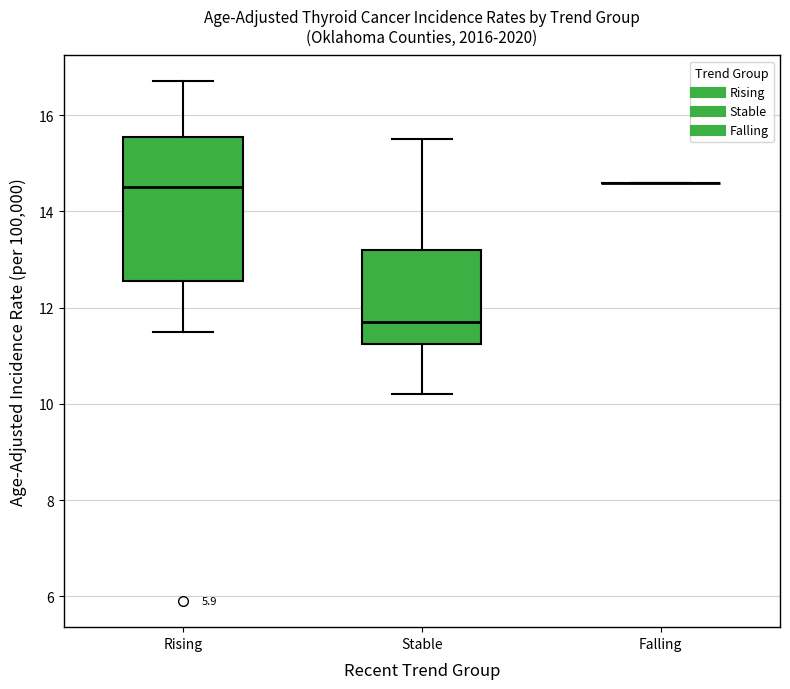

Which box is the tallest, from its lower edge to its upper edge?

Rising